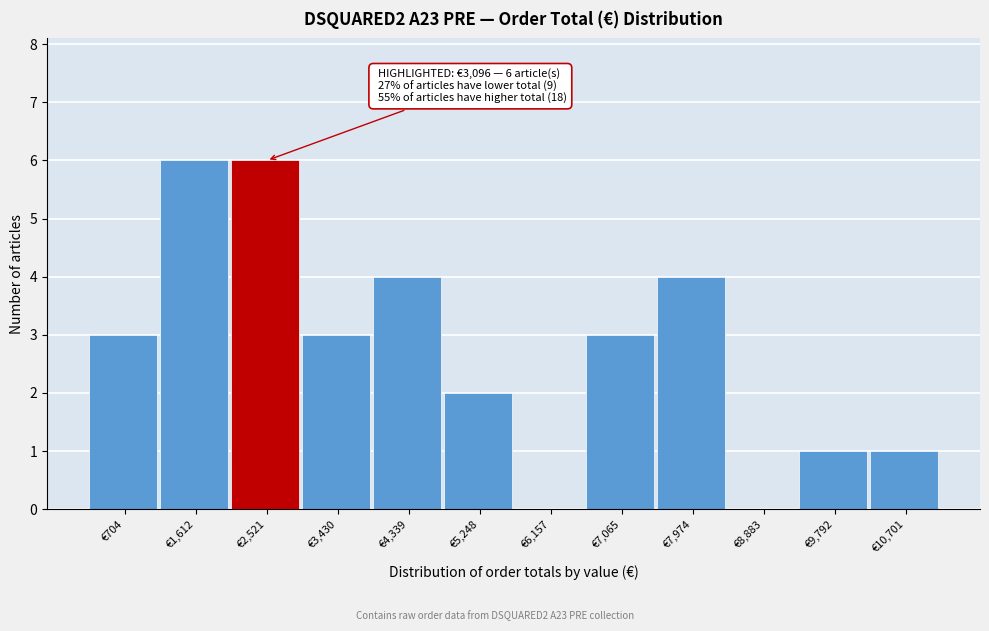

Reading right to left, what are all the values shown in this chart?

€10,701=1	€9,792=1	€8,883=0	€7,974=4	€7,065=3	€6,157=0	€5,248=2	€4,339=4	€3,430=3	€2,521=6	€1,612=6	€704=3